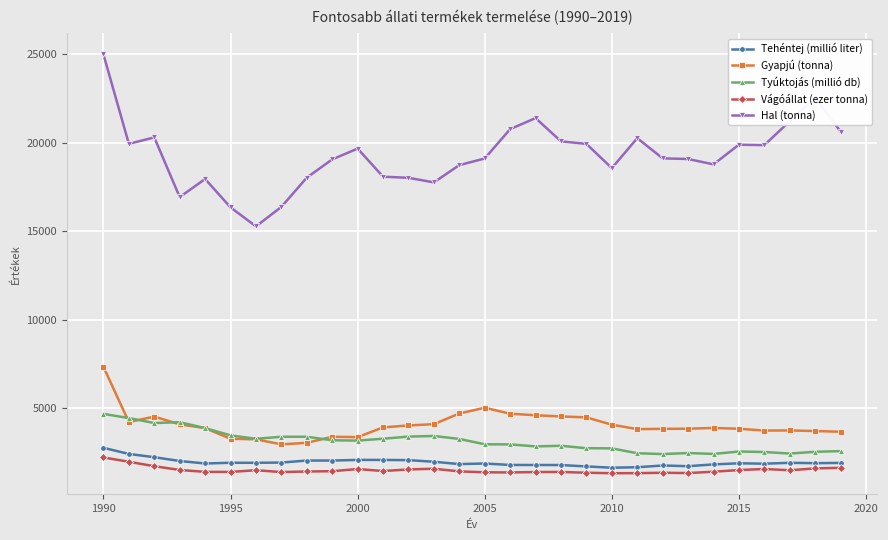

In Vágóállat (ezer tonna), how many points are lower than both neighbors (excluding endpoints)?

7